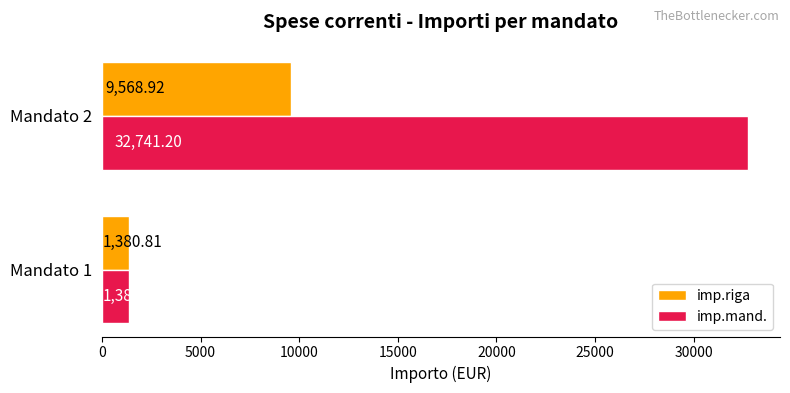

How many data points does each series have?

2